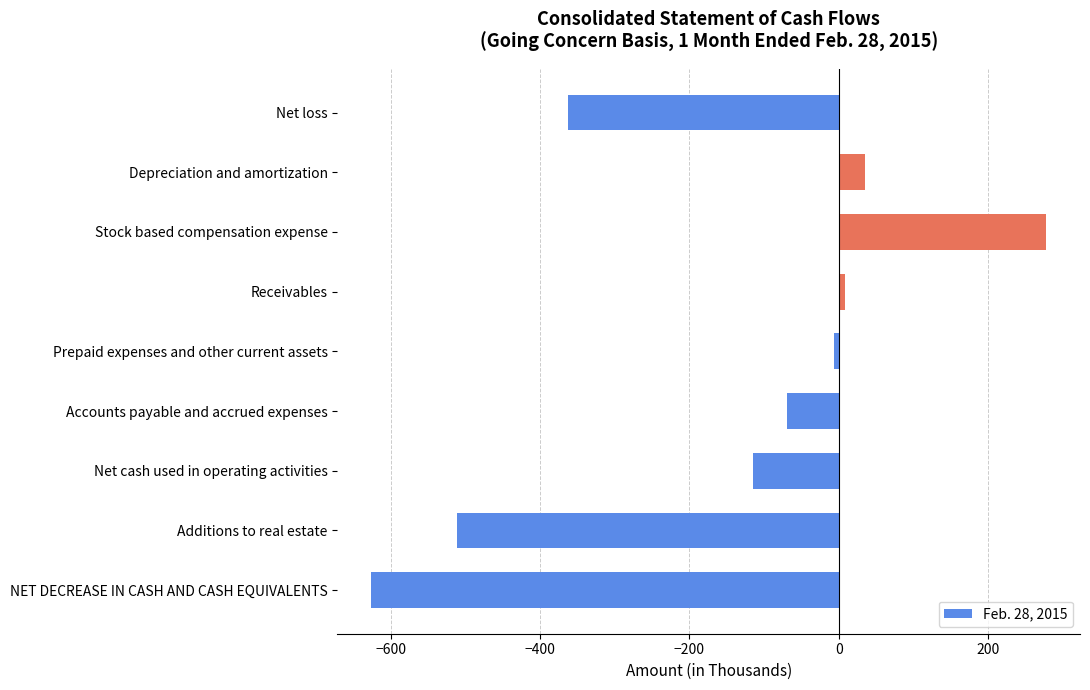

What is the sum of all values?

-1367